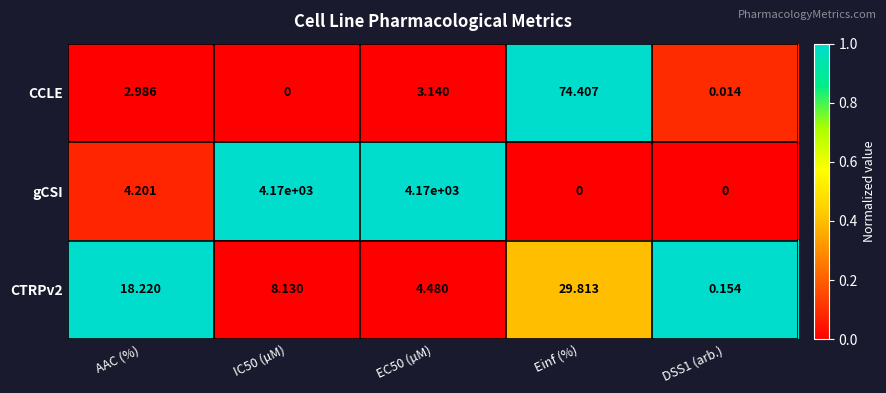

Which category has the highest value in the CTRPv2 series?

Einf (%)